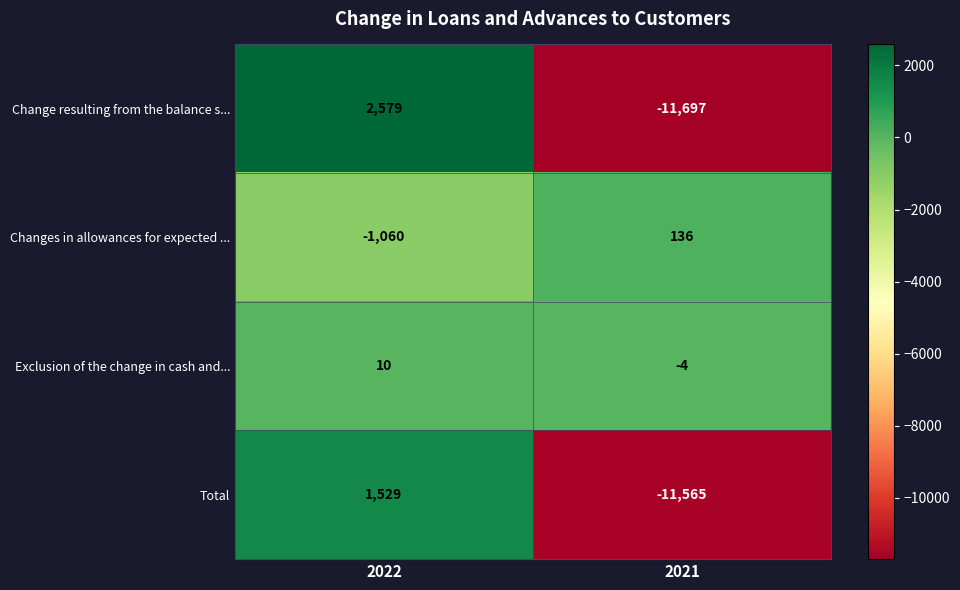

True or false: Change resulting from the balance s... has a value of 2579 at 2022.

True